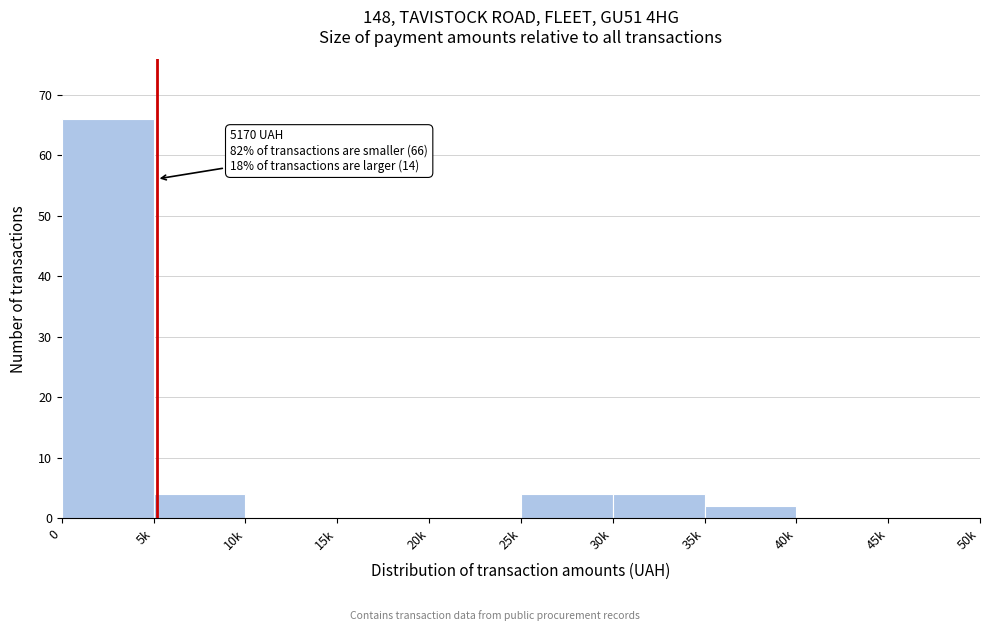

Reading right to left, extract all data points from this chart.

45k=0	40k=0	35k=2	30k=4	25k=4	20k=0	15k=0	10k=0	5k=4	0=66